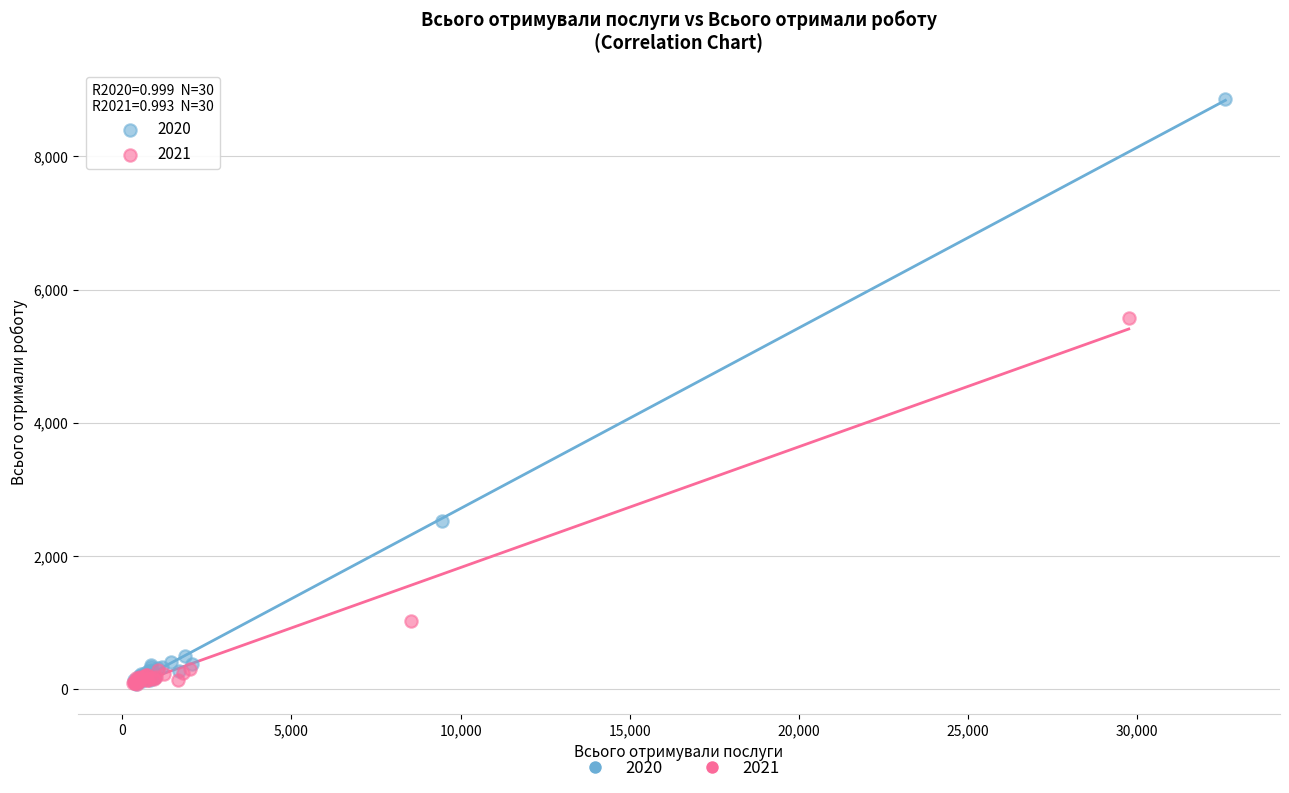

Which series contains the highest Y value?

2020